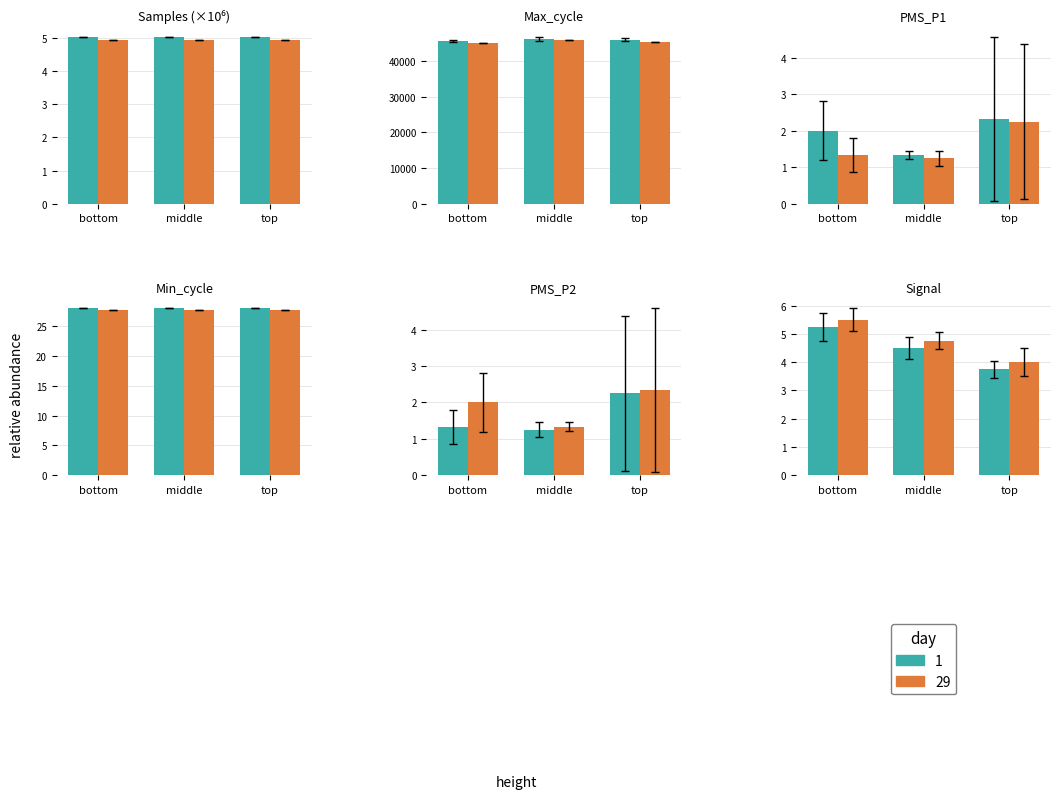

Does the chart contain any negative values?

No